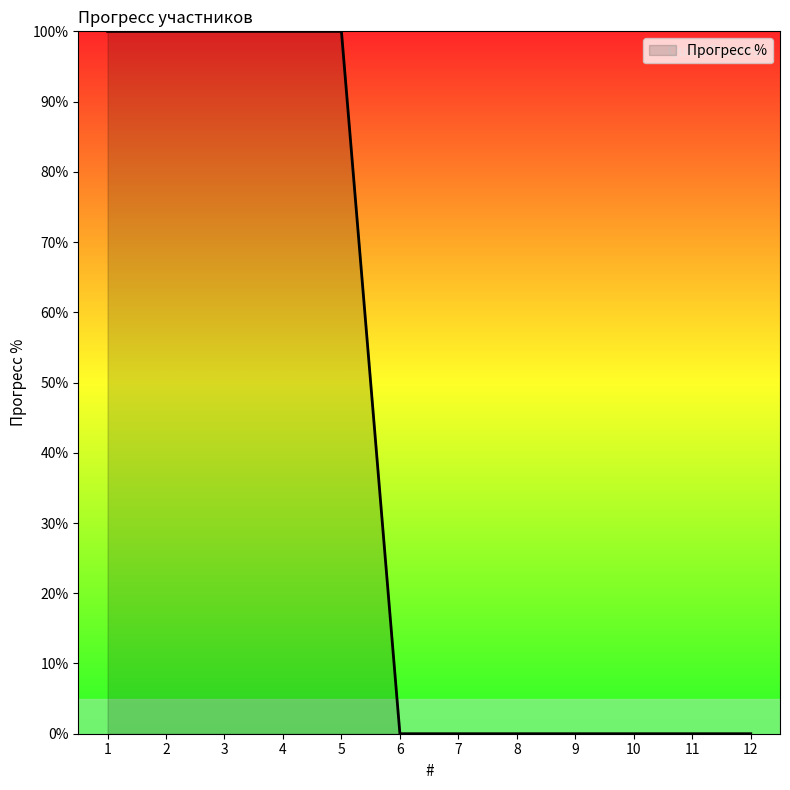

True or false: the data shows 42 at 4.

False